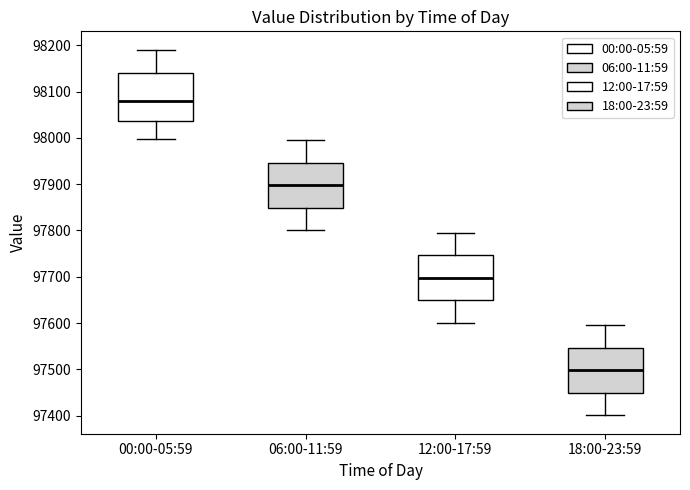

Which box's median line is the highest?

00:00-05:59